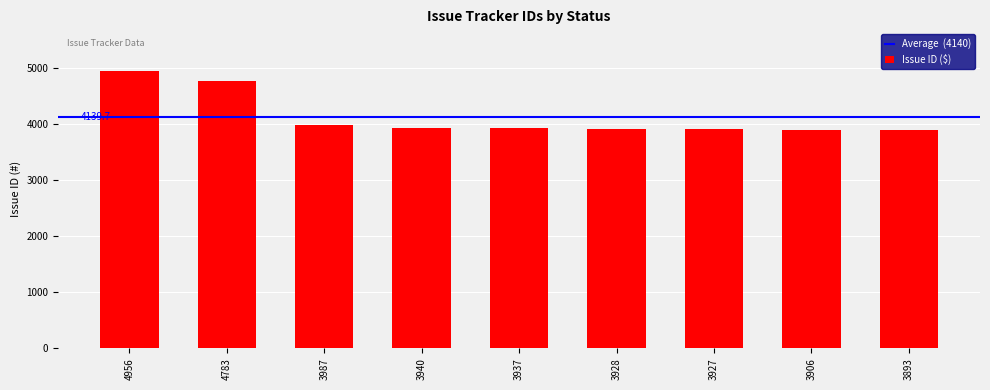

How many categories are shown in the chart?

9